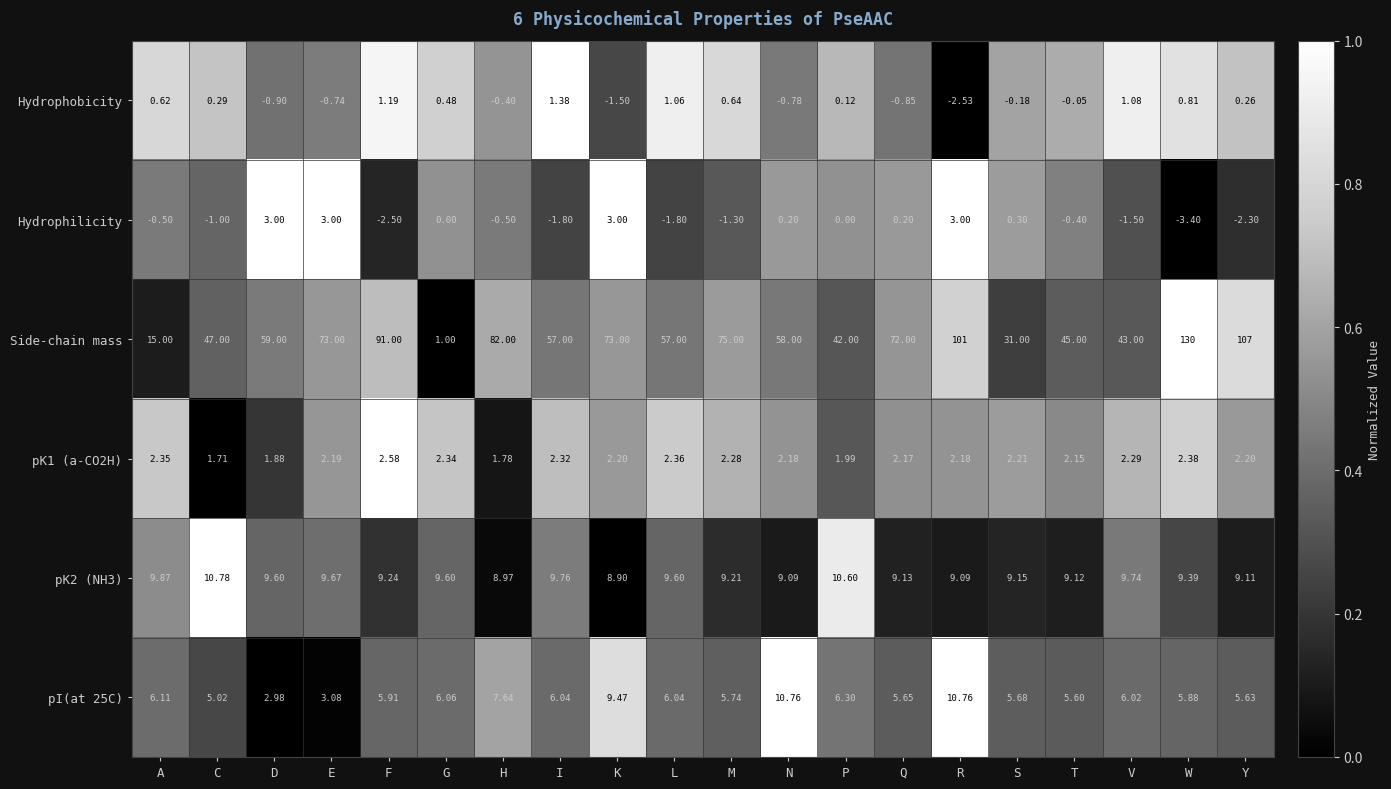

Count the number of categories in the chart.

20